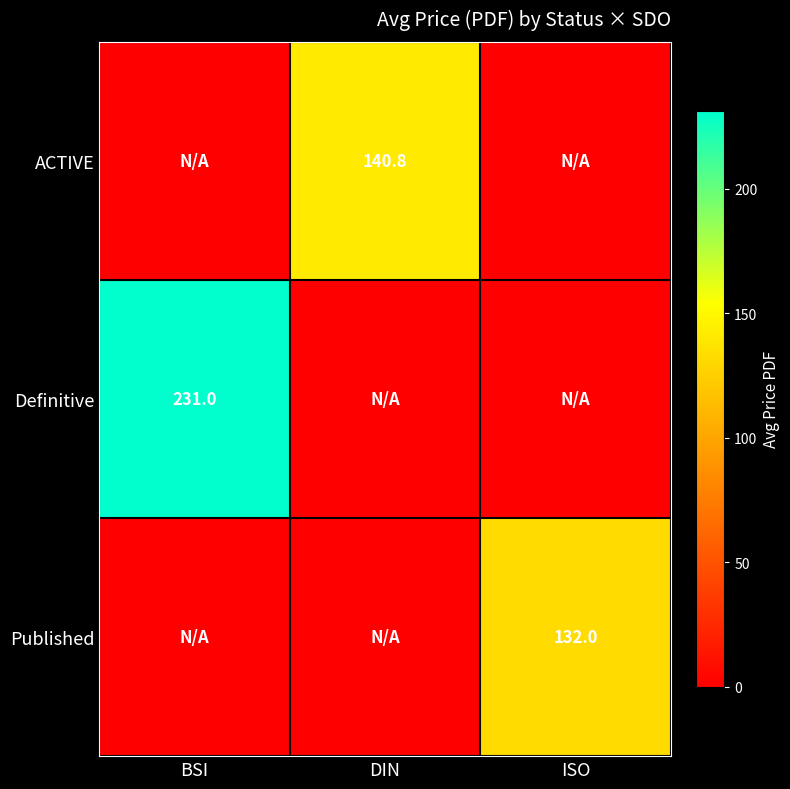

Is the value of ACTIVE at DIN greater than the value of Published at ISO?

Yes